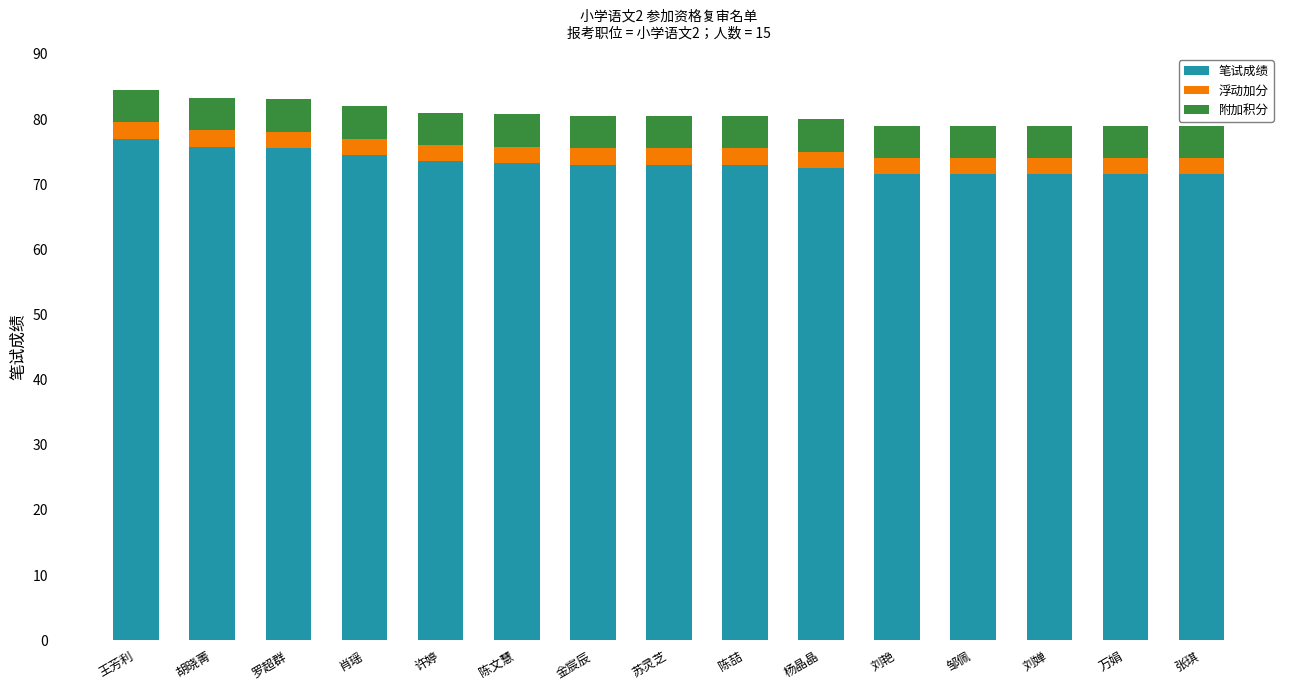

The value of 笔试成绩 at 胡晓菁 is 49.2. True or false?

False